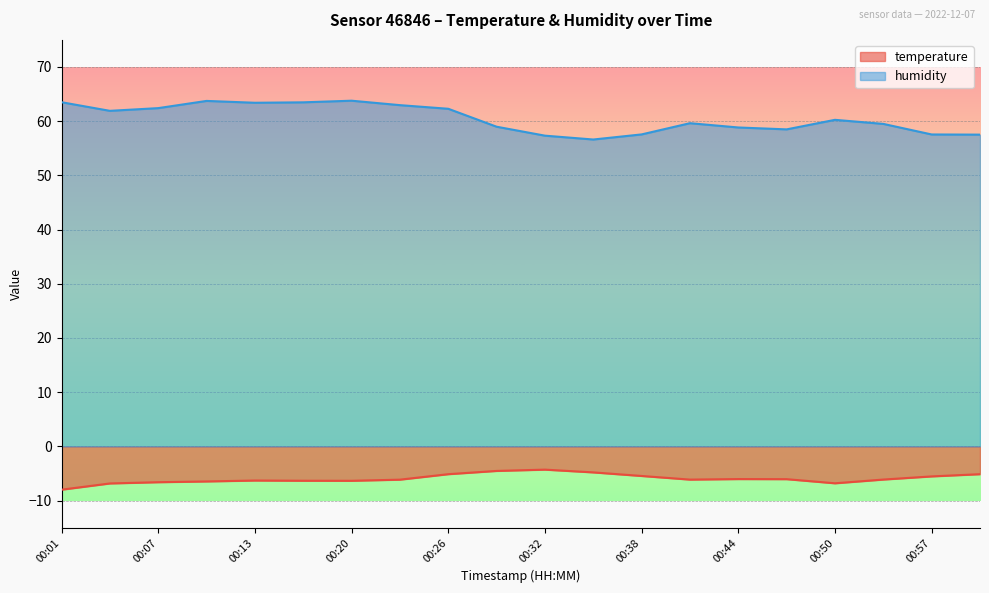

True or false: temperature has a value of -1.8 at 00:32.

False